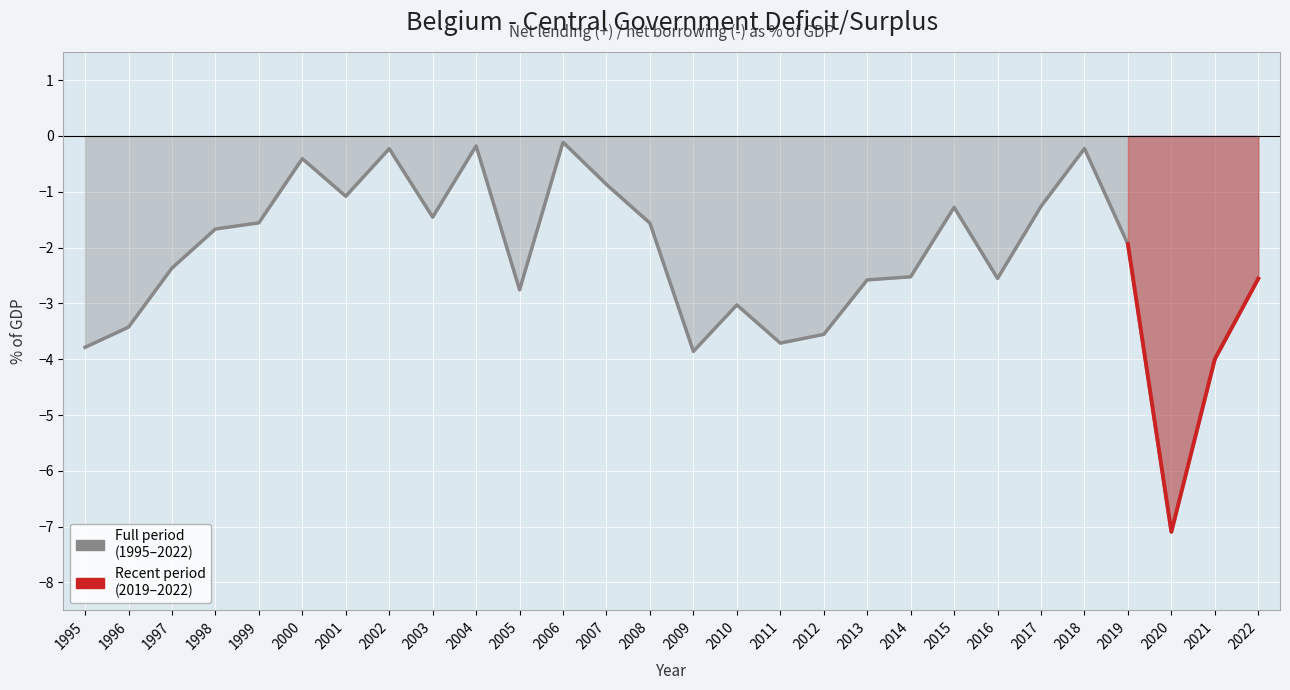

The value at 1998 is -1.7. True or false?

True